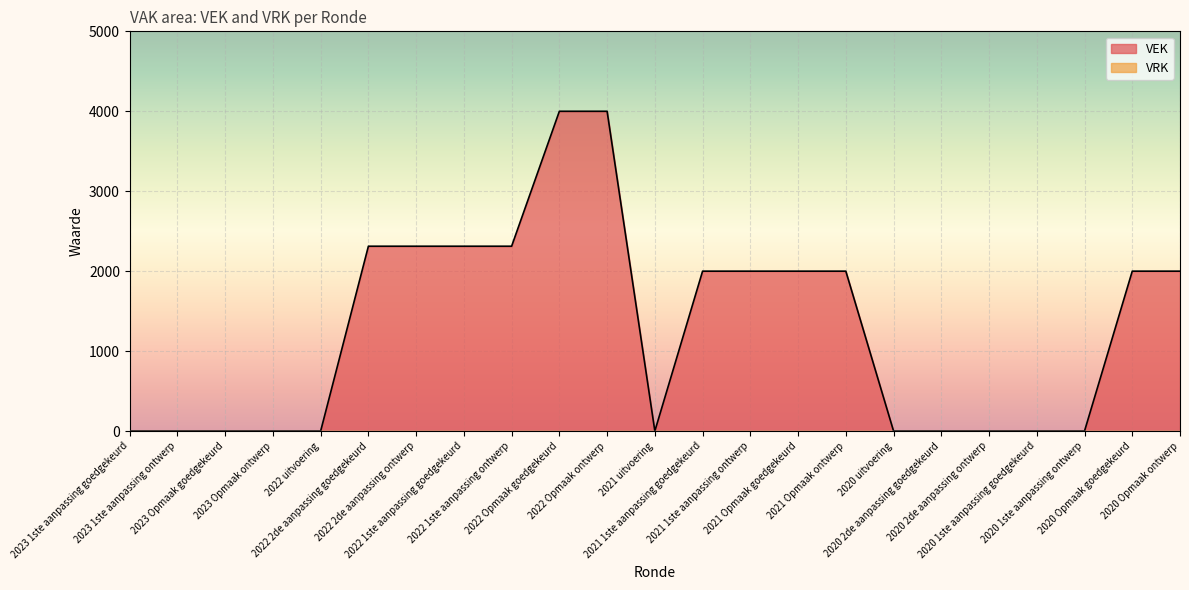

At which category does the data reach its first local valley?

2021 uitvoering